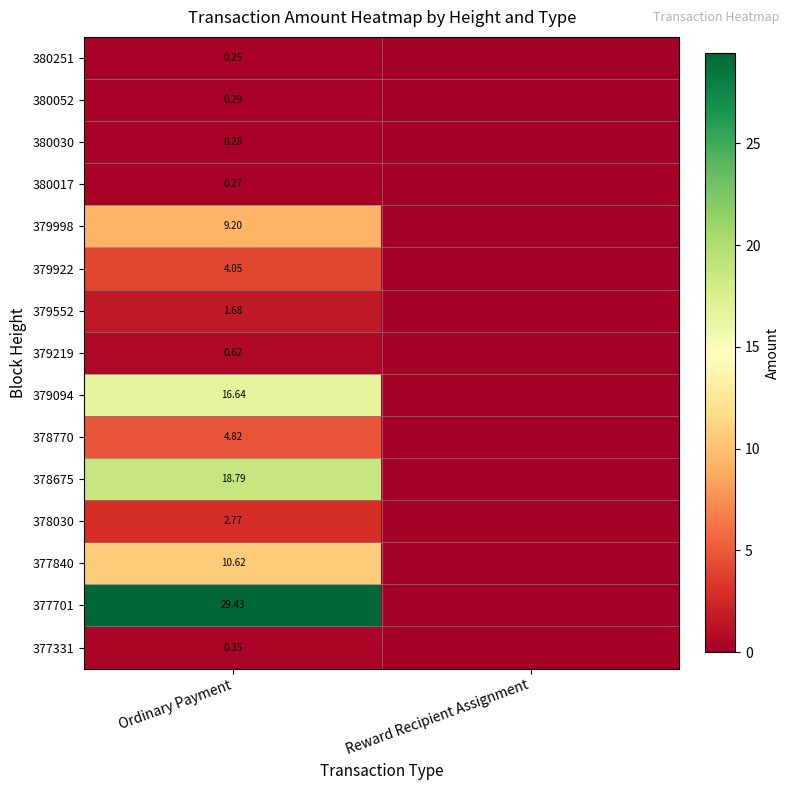

What is the average value of the 380052 series?

0.1